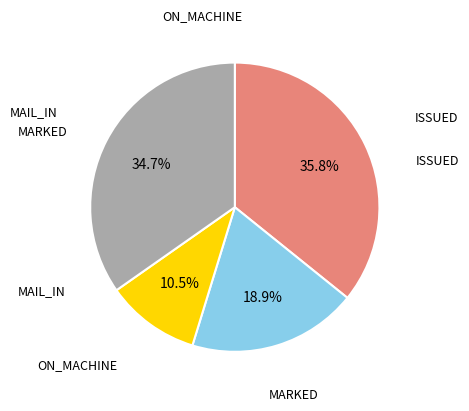

Is there a majority slice in this chart?

No